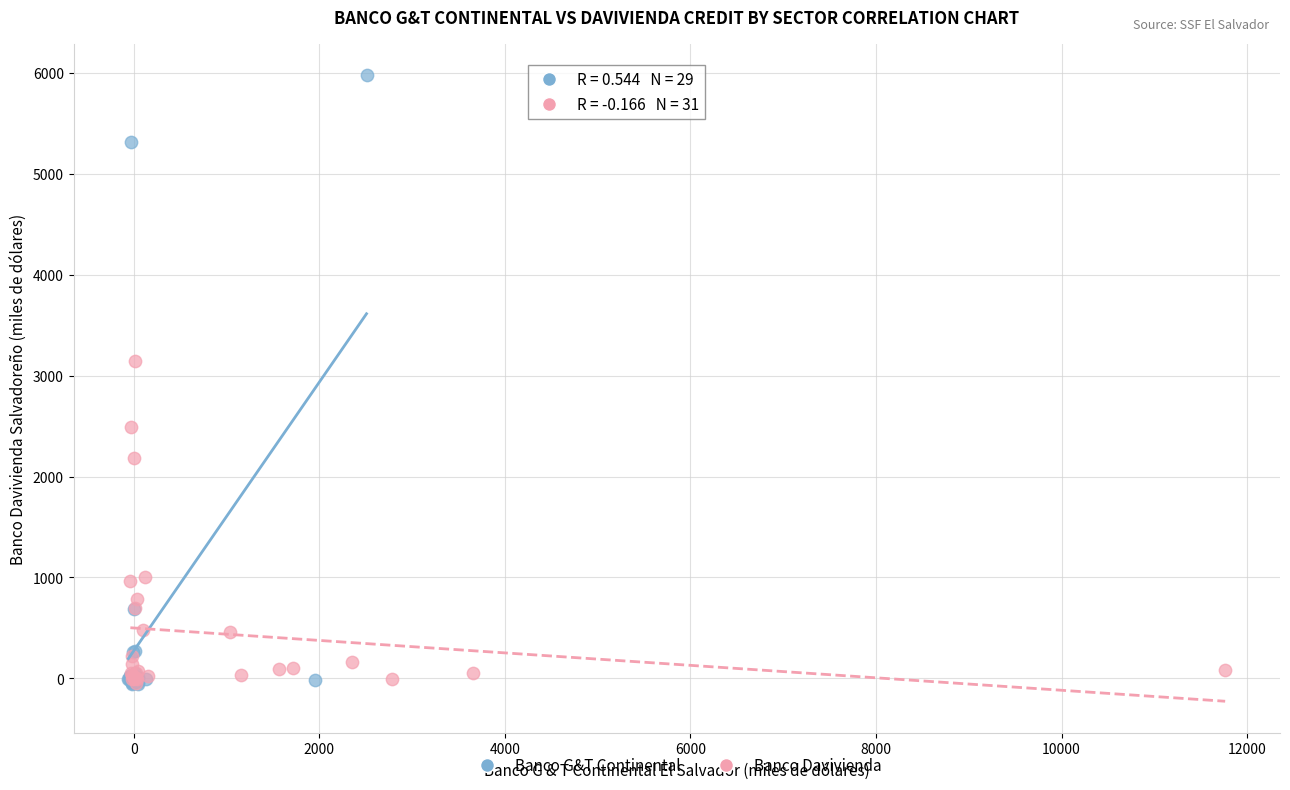

Which series has the largest Y range (max minus min)?

Banco G&T Continental